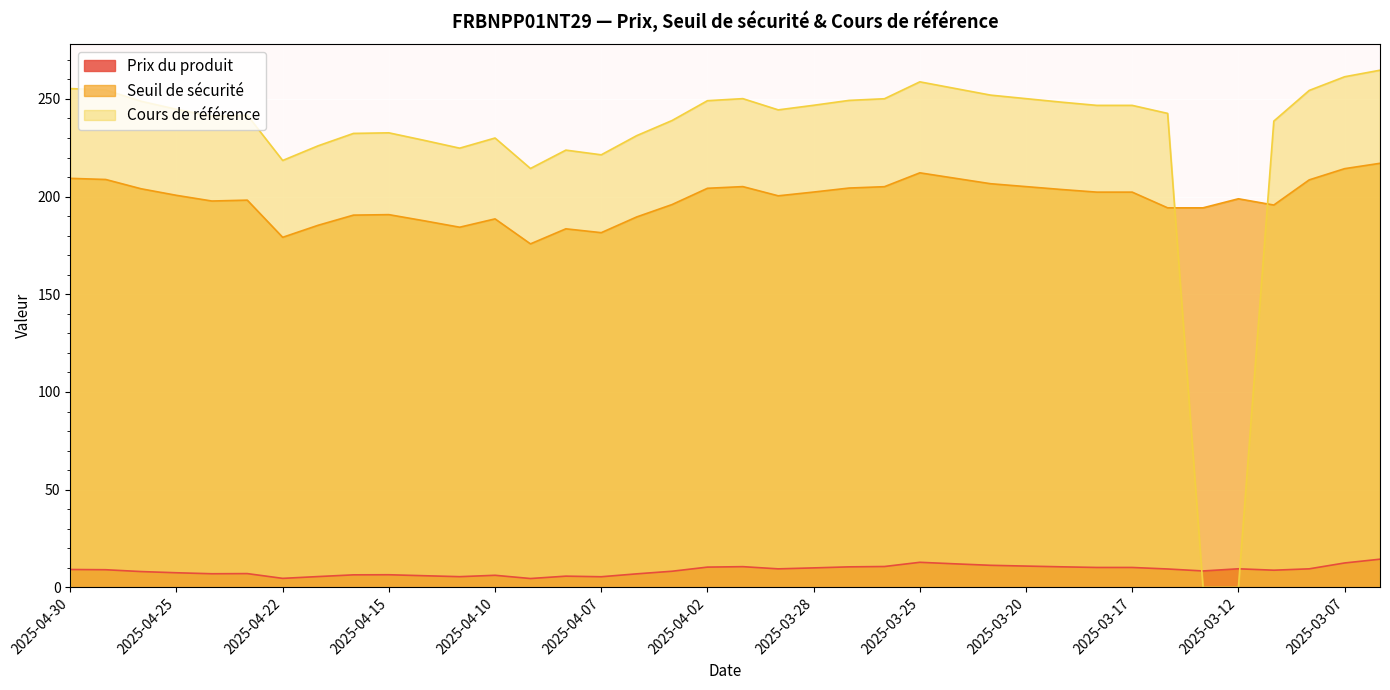

Reading left to right, what are all the values shown in this chart?

Prix du produit: 2025-04-30=9.1	2025-04-29=9.0	2025-04-28=8.1	2025-04-25=7.5	2025-04-24=7.0	2025-04-23=7.0	2025-04-22=4.6	2025-04-17=5.5	2025-04-16=6.4	2025-04-15=6.5	2025-04-14=6.0	2025-04-11=5.5	2025-04-10=6.2	2025-04-09=4.5	2025-04-08=5.7	2025-04-07=5.4	2025-04-04=6.9	2025-04-03=8.2	2025-04-02=10.4	2025-04-01=10.6	2025-03-31=9.5	2025-03-28=10.0	2025-03-27=10.5	2025-03-26=10.7	2025-03-25=12.8	2025-03-24=12.0	2025-03-21=11.3	2025-03-20=10.9	2025-03-19=10.5	2025-03-18=10.2	2025-03-17=10.2	2025-03-14=9.4	2025-03-13=8.4	2025-03-12=9.5	2025-03-11=8.8	2025-03-10=9.5	2025-03-07=12.5	2025-03-06=14.4
Seuil de sécurité: 2025-04-30=209.3	2025-04-29=208.8	2025-04-28=204.0	2025-04-25=200.7	2025-04-24=197.7	2025-04-23=198.2	2025-04-22=179.2	2025-04-17=185.3	2025-04-16=190.5	2025-04-15=190.8	2025-04-14=187.6	2025-04-11=184.3	2025-04-10=188.6	2025-04-09=175.8	2025-04-08=183.5	2025-04-07=181.5	2025-04-04=189.6	2025-04-03=195.9	2025-04-02=204.3	2025-04-01=205.1	2025-03-31=200.4	2025-03-28=202.3	2025-03-27=204.4	2025-03-26=205.1	2025-03-25=212.2	2025-03-24=209.4	2025-03-21=206.6	2025-03-20=205.1	2025-03-19=203.6	2025-03-18=202.3	2025-03-17=202.3	2025-03-14=194.3	2025-03-13=194.3	2025-03-12=198.9	2025-03-11=195.7	2025-03-10=208.6	2025-03-07=214.3	2025-03-06=217.1
Cours de référence: 2025-04-30=255.3	2025-04-29=254.6	2025-04-28=248.8	2025-04-25=244.7	2025-04-24=241.2	2025-04-23=241.7	2025-04-22=218.5	2025-04-17=226.0	2025-04-16=232.3	2025-04-15=232.7	2025-04-14=228.8	2025-04-11=224.8	2025-04-10=230.0	2025-04-09=214.4	2025-04-08=223.8	2025-04-07=221.4	2025-04-04=231.2	2025-04-03=238.9	2025-04-02=249.1	2025-04-01=250.2	2025-03-31=244.4	2025-03-28=246.8	2025-03-27=249.2	2025-03-26=250.1	2025-03-25=258.8	2025-03-24=255.3	2025-03-21=251.9	2025-03-20=250.2	2025-03-19=248.3	2025-03-18=246.7	2025-03-17=246.7	2025-03-14=242.6	2025-03-13=0.0	2025-03-12=0.0	2025-03-11=238.7	2025-03-10=254.3	2025-03-07=261.4	2025-03-06=264.7